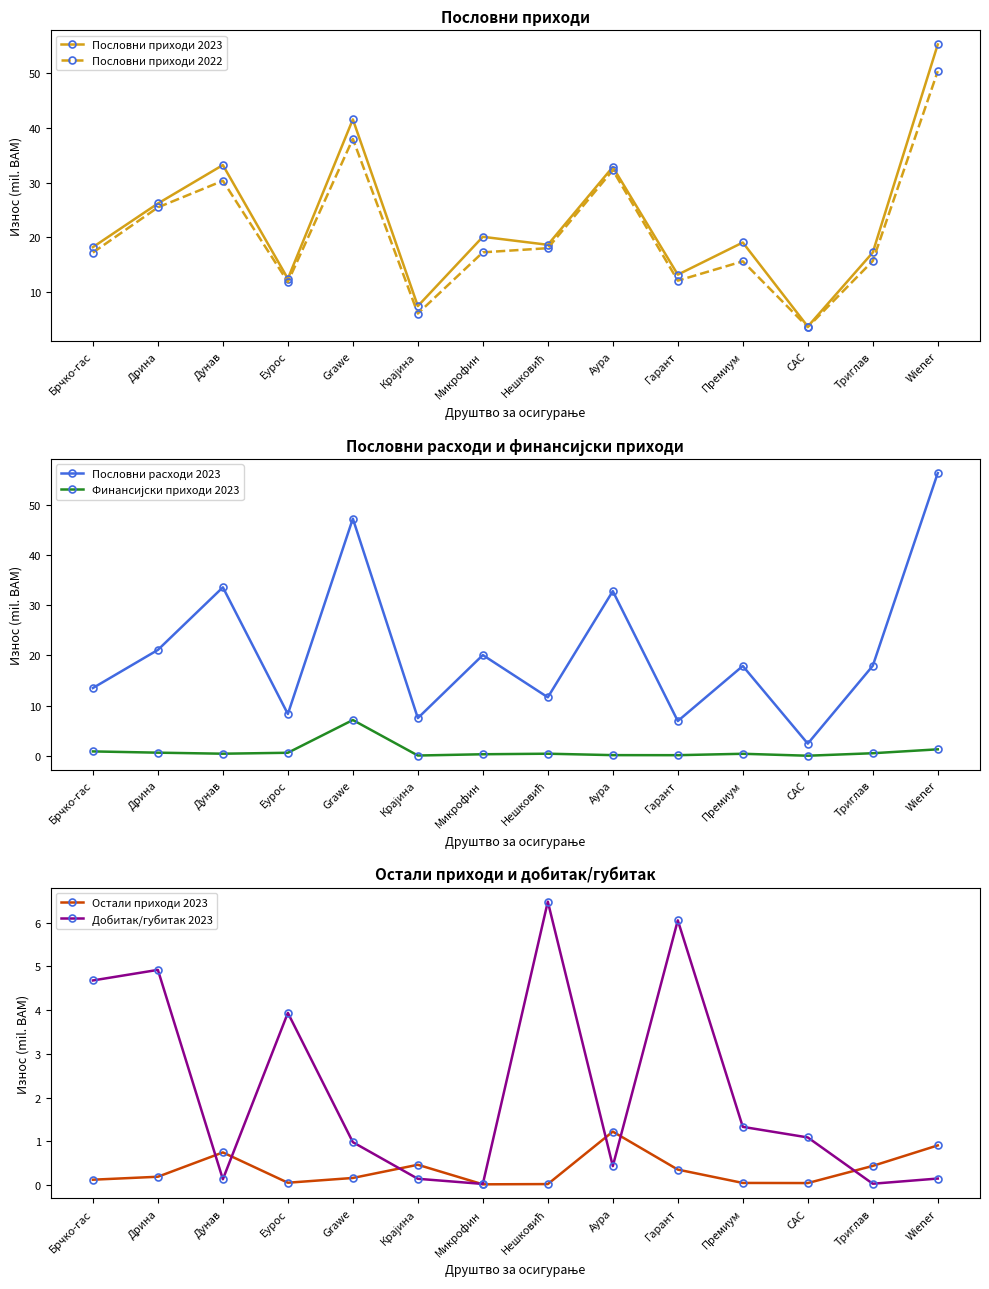

Which category has the lowest value in the Финансијски приходи 2023 series?

САС